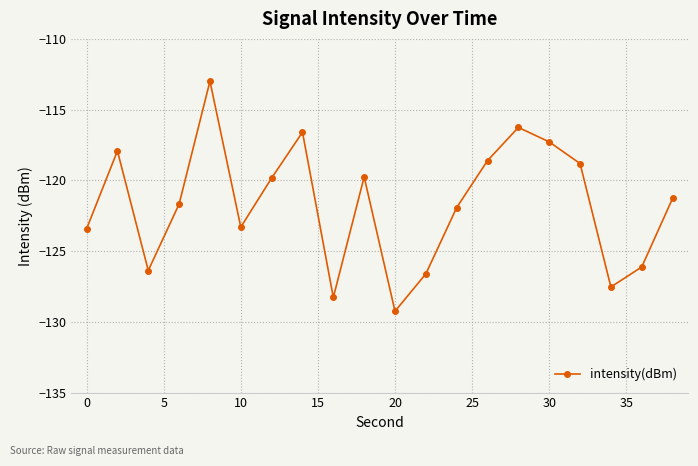

How many lines are shown in the chart?

1